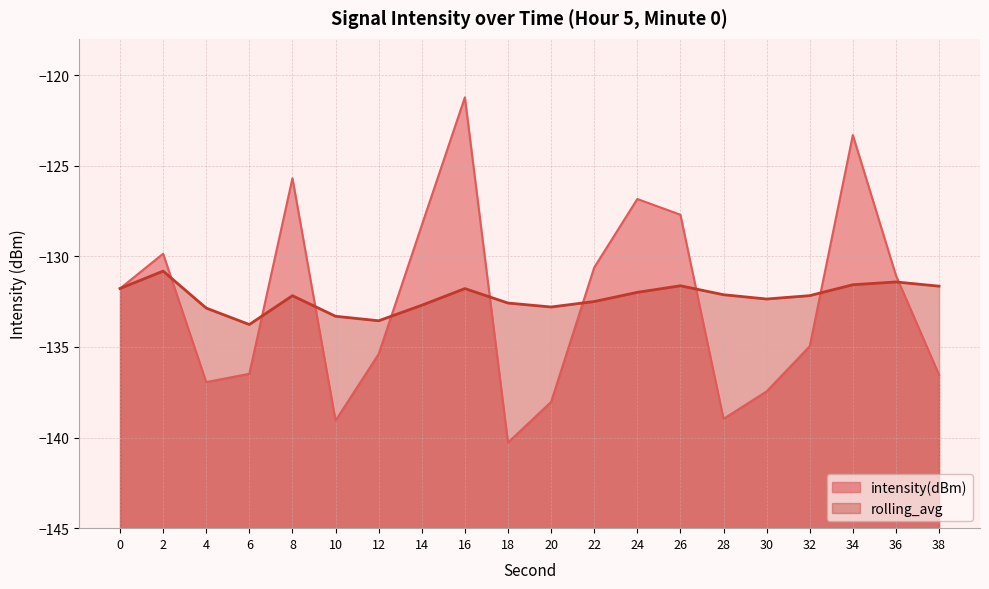

In intensity(dBm), how many points are higher than both neighbors (excluding endpoints)?

5